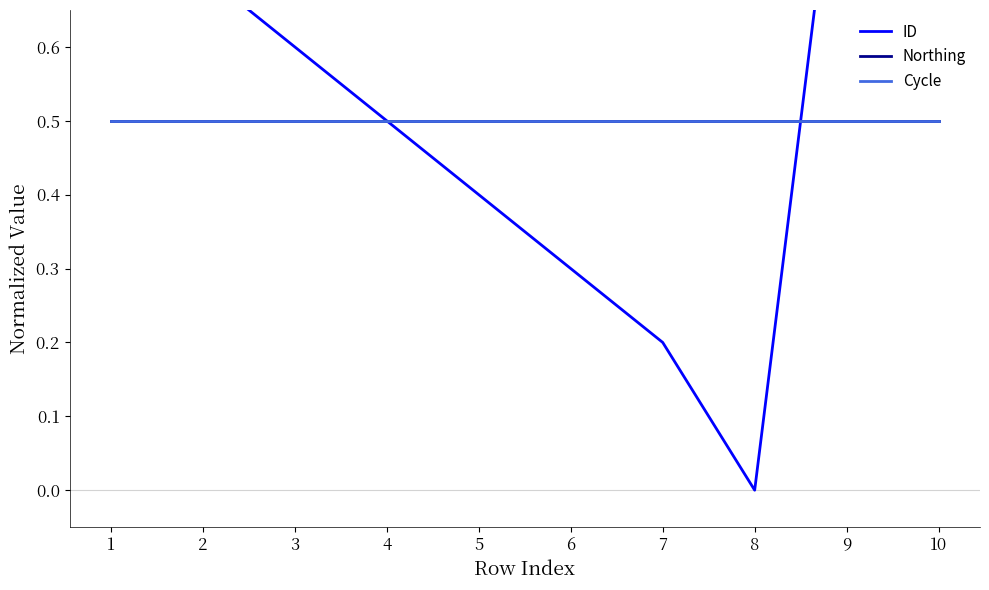

Is the value of ID at 9 greater than the value of Northing at 2?

Yes